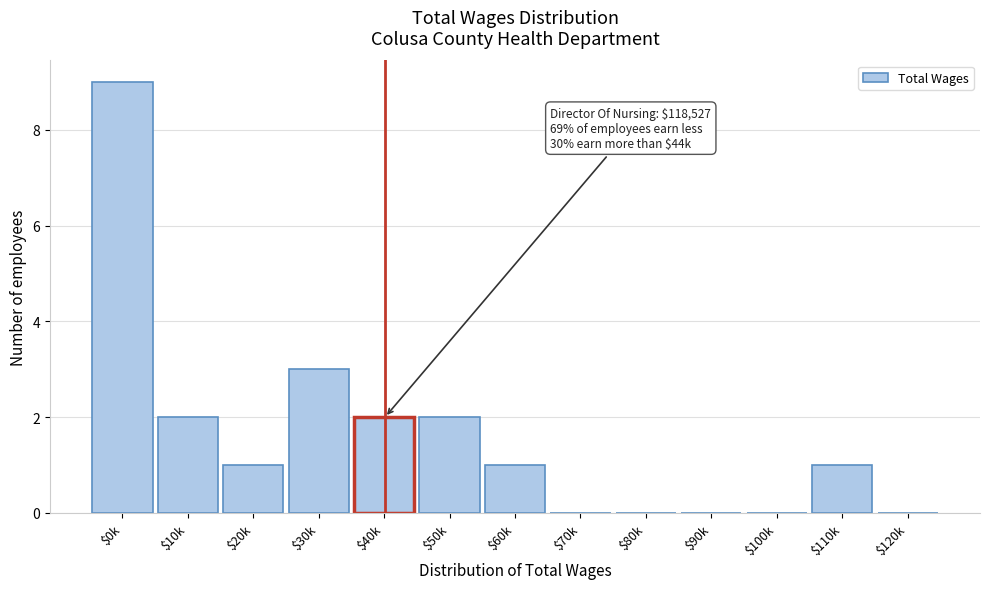

Where is the data nearest to the value 4?

$30k